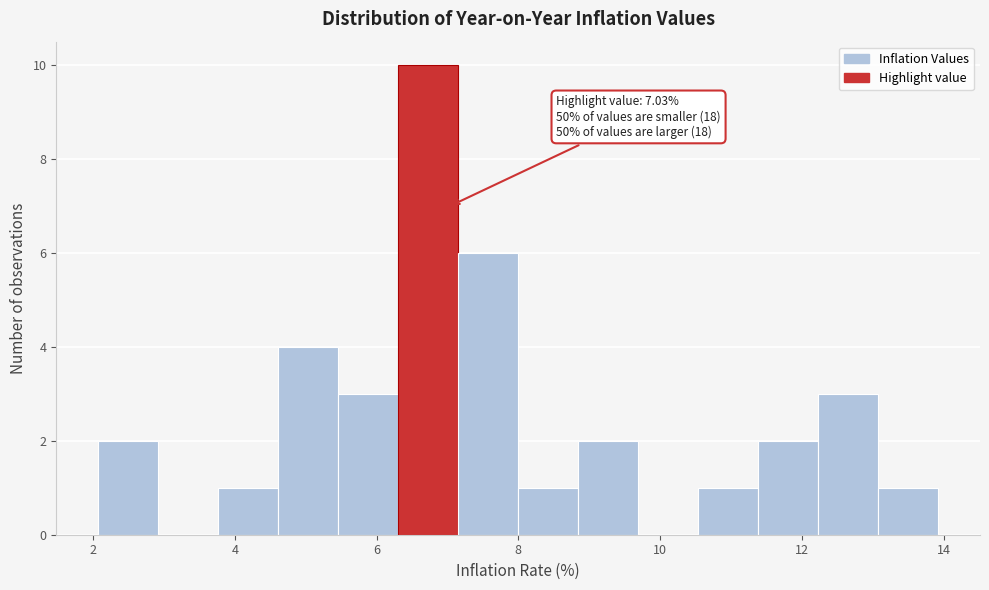

Over which range of the x-axis is the bar tallest?

6.4 to 7.2